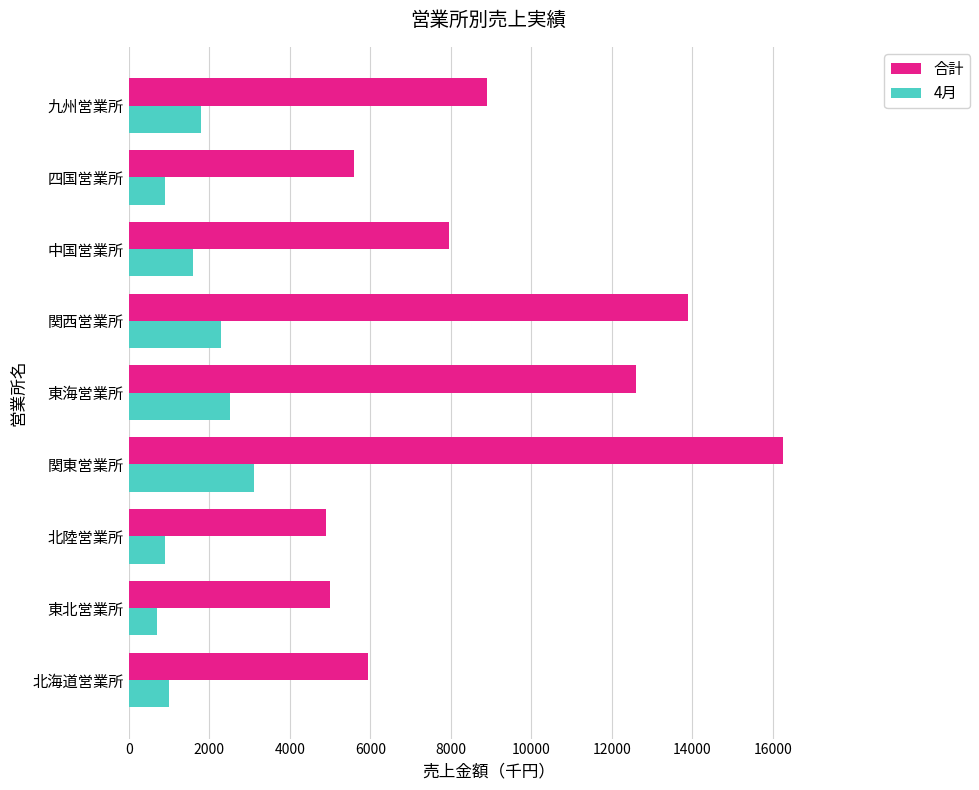

What is the difference between the maximum and minimum values in the 合計 series?

11350